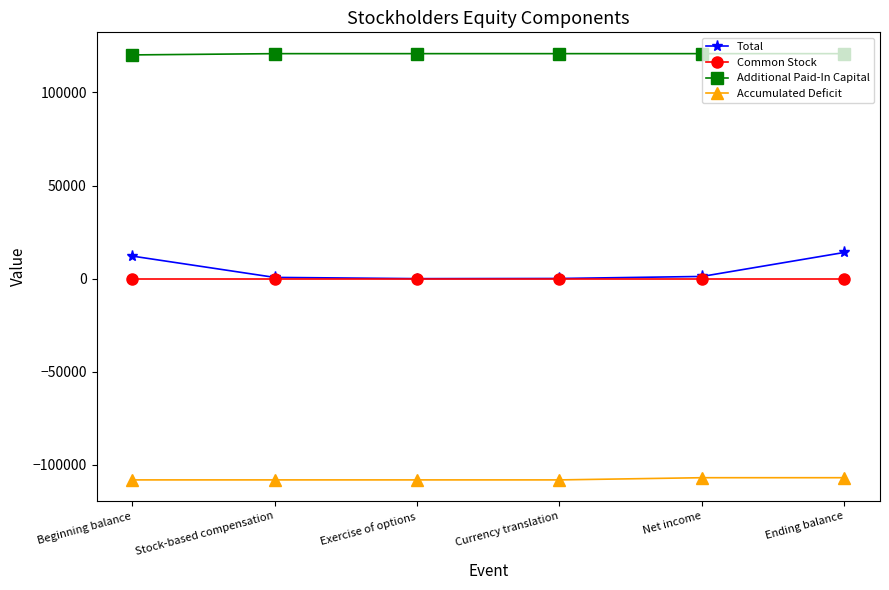

How many series are shown in this chart?

4